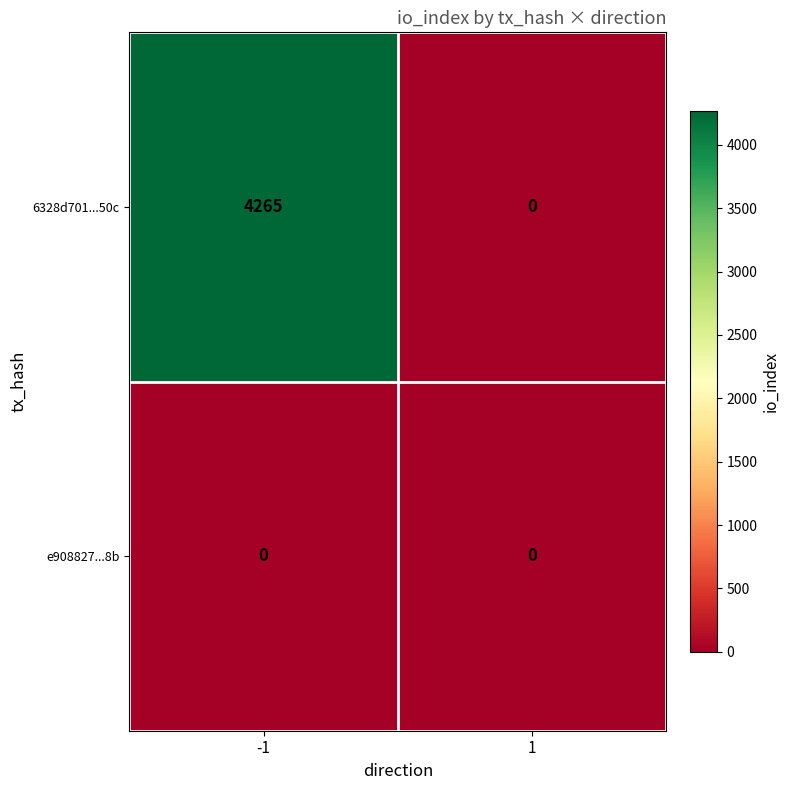

What is the maximum value shown in the chart?

4265